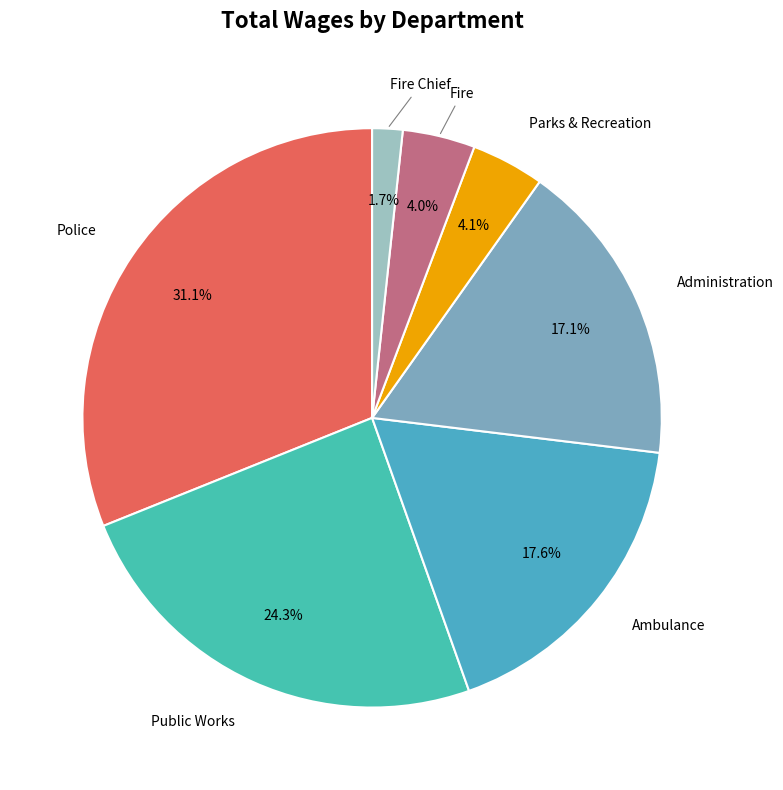

How many segments does this pie chart have?

7